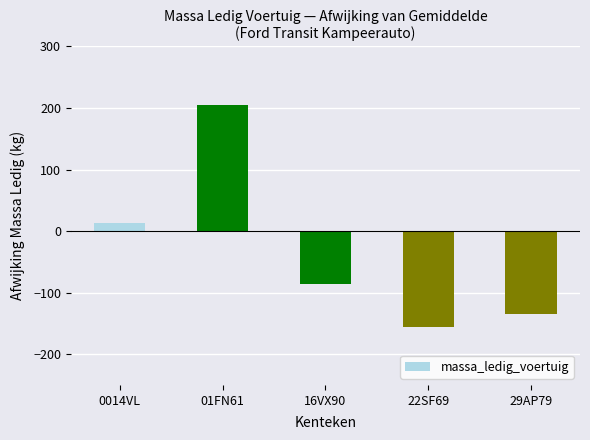

True or false: the data shows 12.8 at 0014VL.

True